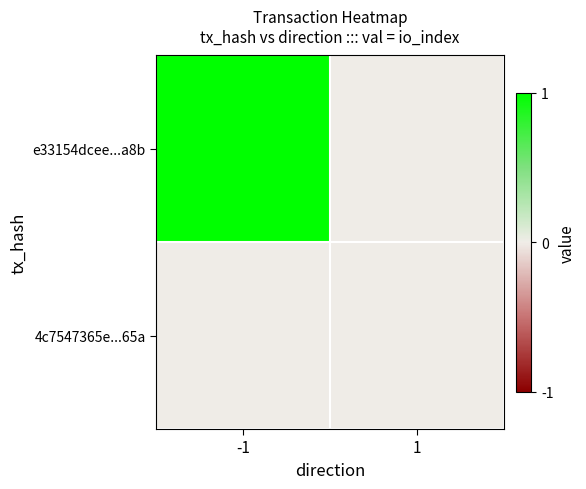

At how many categories does at least one series exceed 0?

1